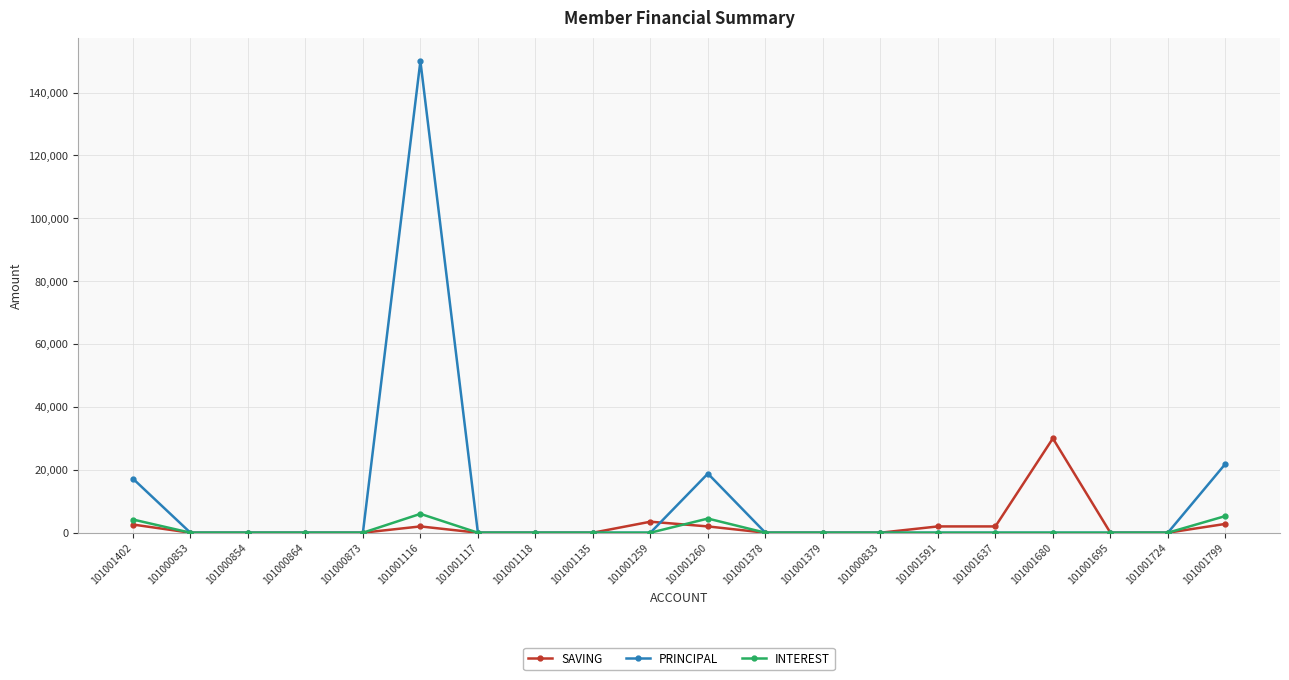

What are all the series names shown in the legend?

SAVING, PRINCIPAL, INTEREST